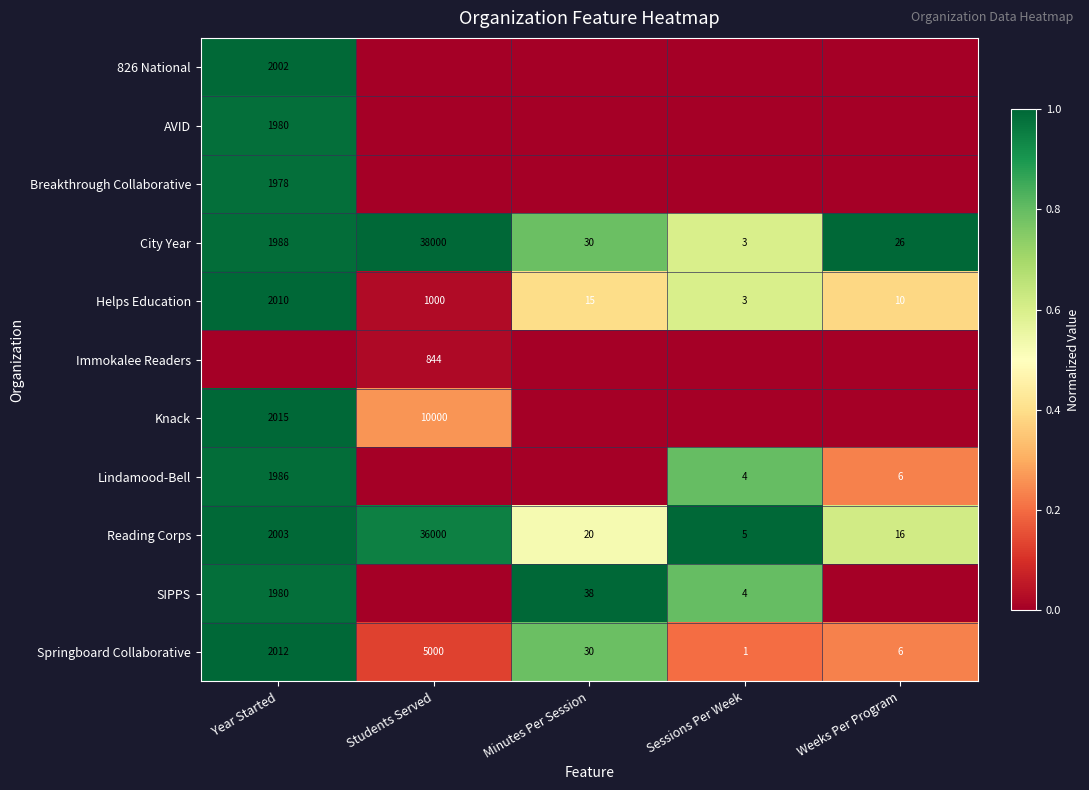

Is it true that Helps Education equals 3585 at Year Started?

False